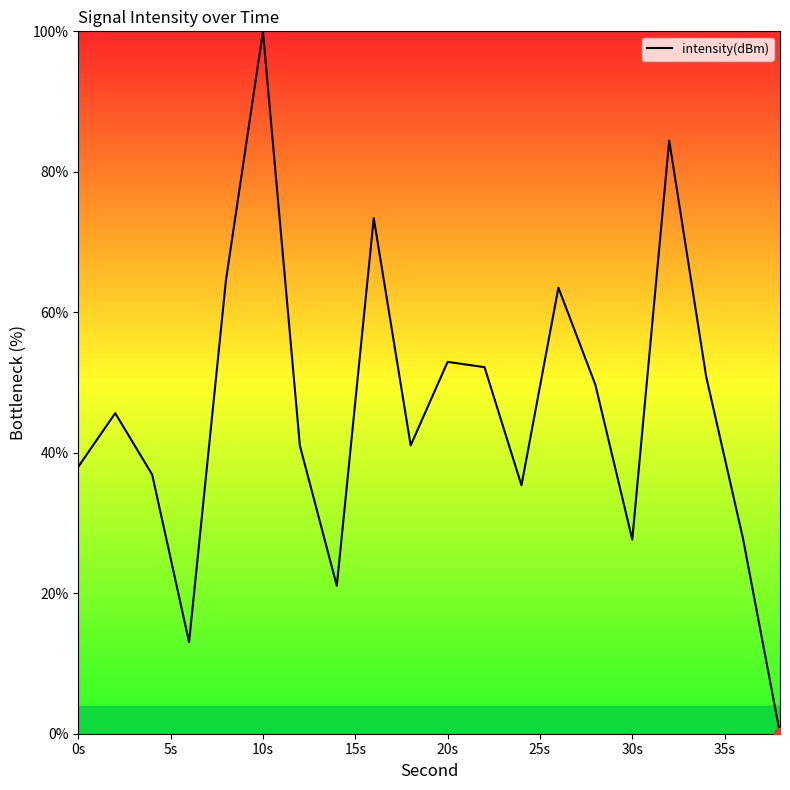

What is the difference between the maximum and minimum values?

100.0